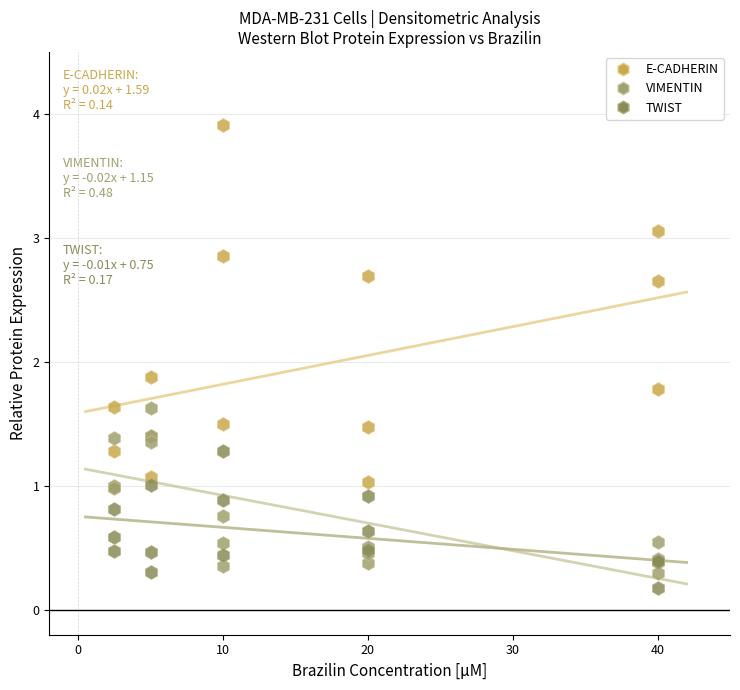

Which series contains the highest Y value?

E-CADHERIN